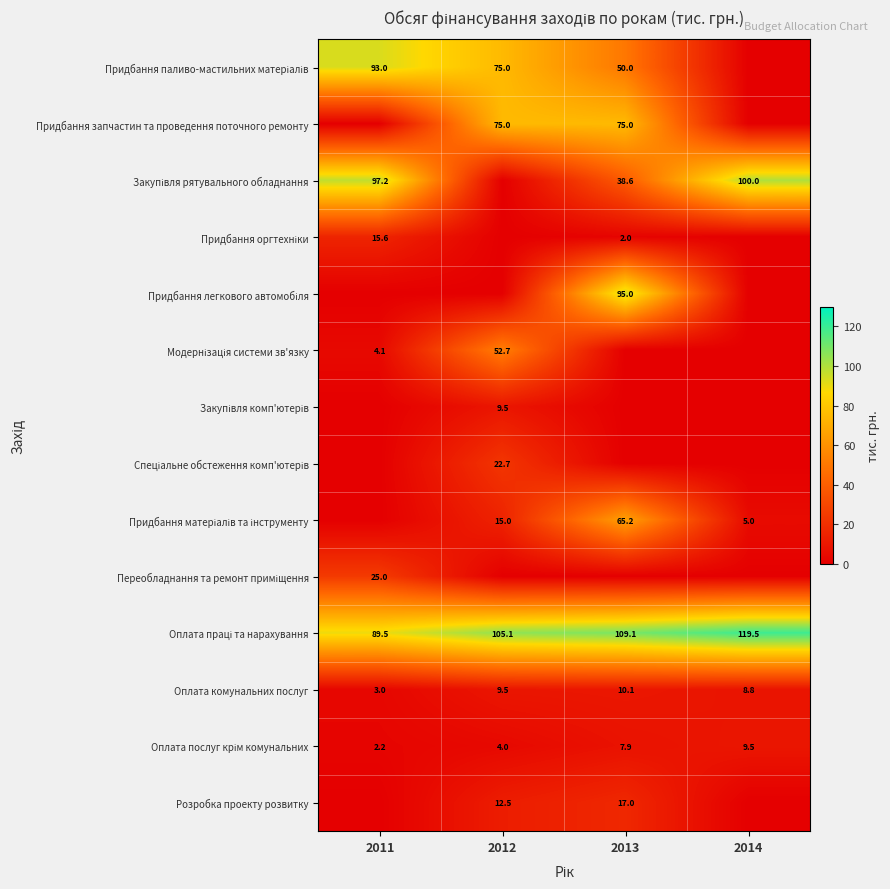

The value of Оплата комунальних послуг at 2012 is 9.5. True or false?

True